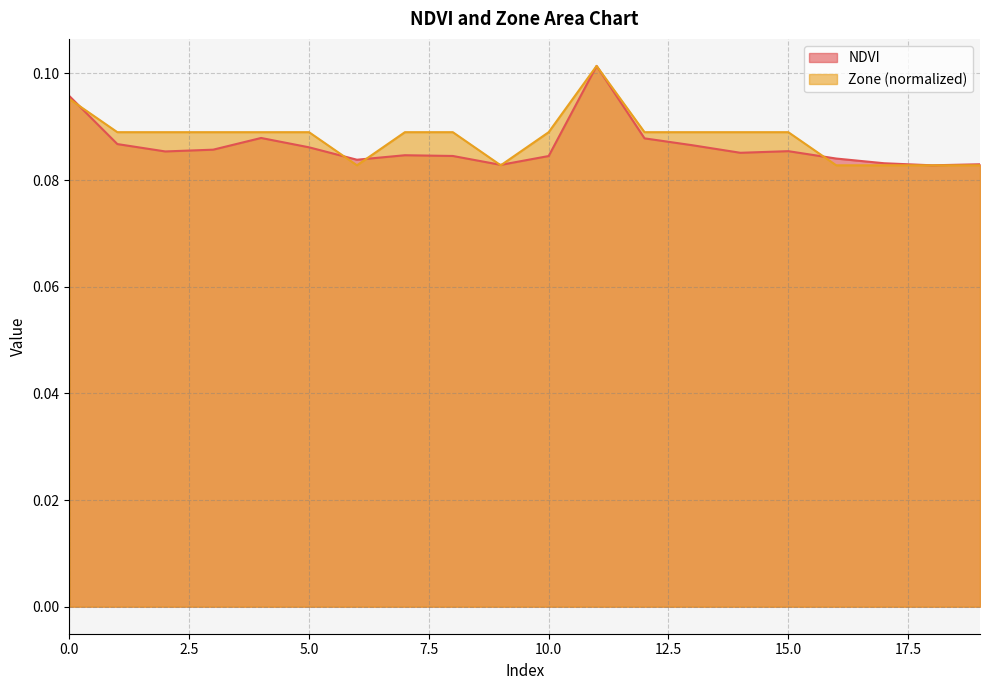

Rank the categories by NDVI value from lowest to highest.

18, 9, 19, 17, 6, 16, 10, 8, 7, 14, 2, 15, 3, 5, 13, 1, 12, 4, 0, 11